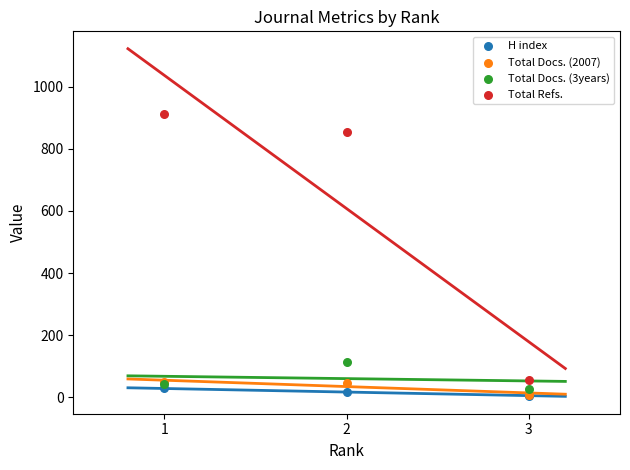

Across all series, what Y value is closest to 459?

112